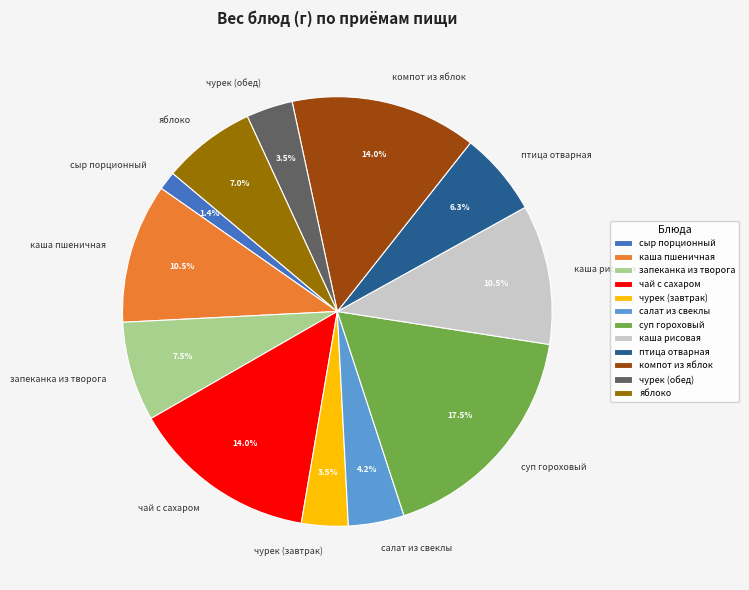

What is the total percentage of каша рисовая and суп гороховый?

28.0%